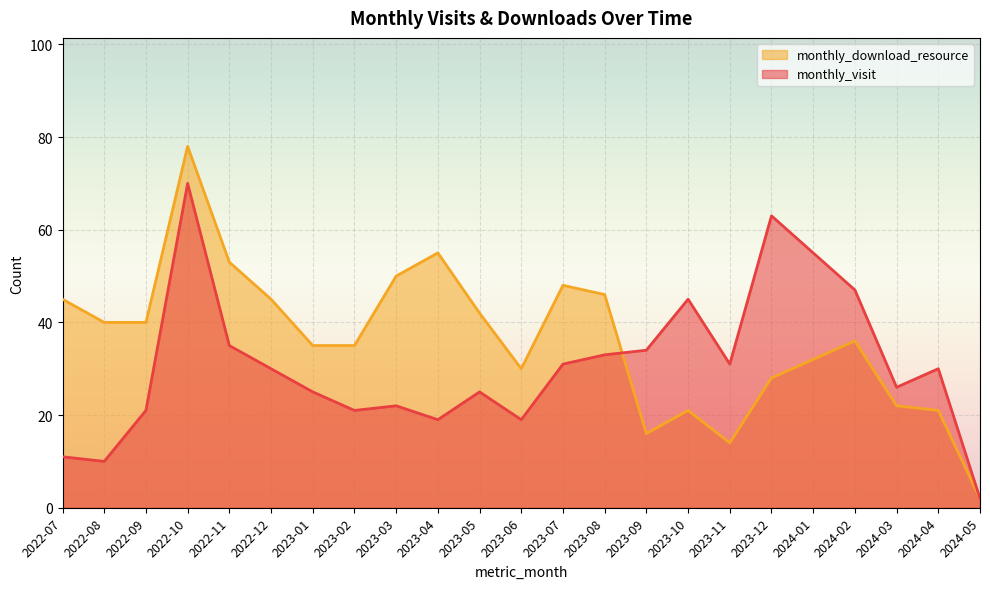

What is the value of the monthly_visit point at the 7th from the left?

25